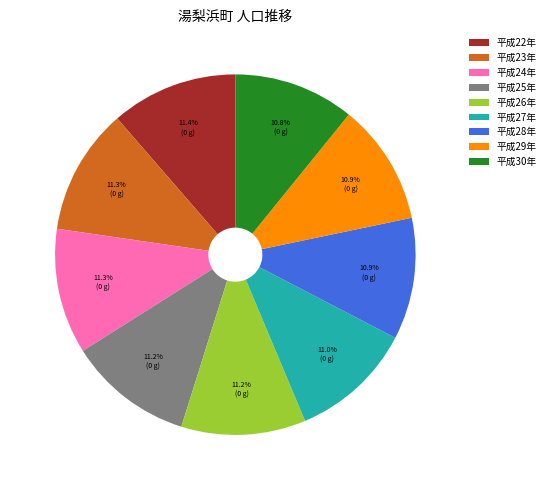

What percentage is the 平成30年 slice, to the nearest percent?

11%